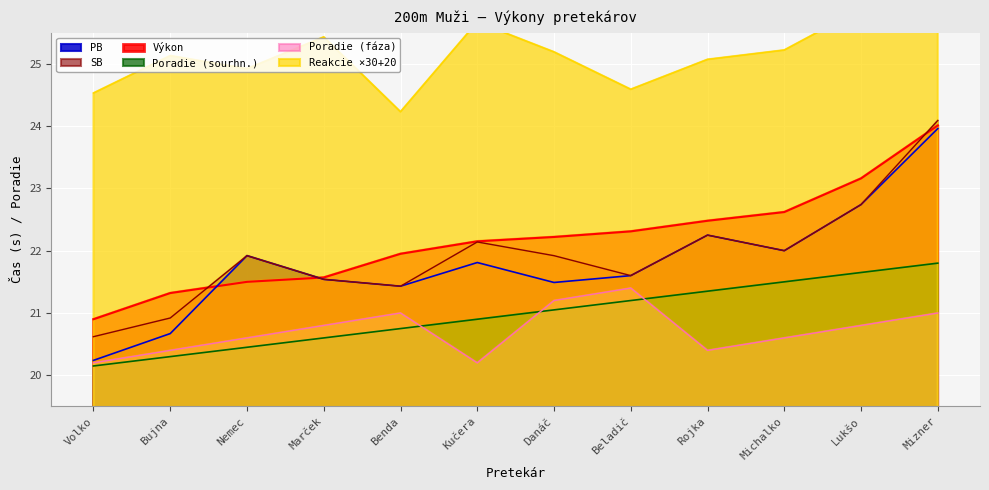

In Poradie (faza), how many points are higher than both neighbors (excluding endpoints)?

2